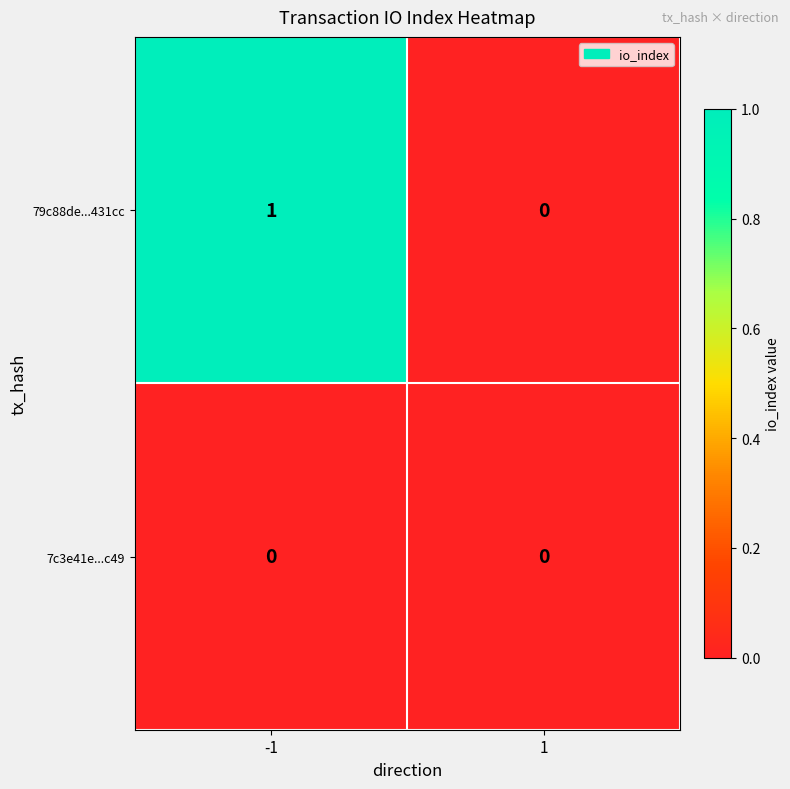

Between -1 and 1, which series saw the biggest shift?

79c88de...431cc